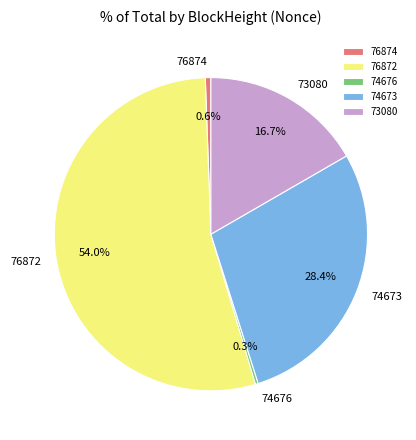

What percentage do 74676 and 74673 together represent?

28.7%